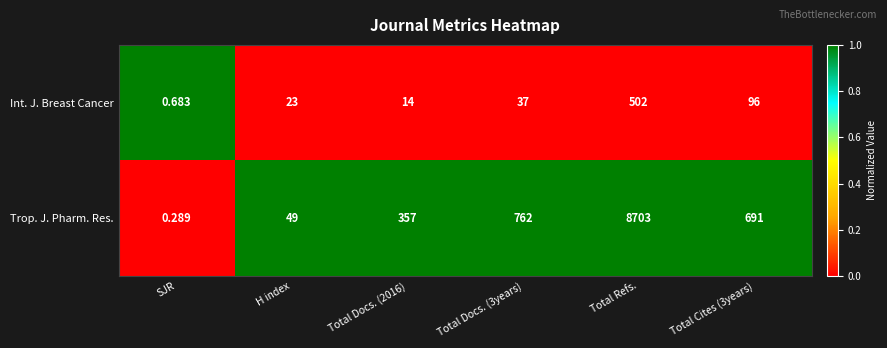

At how many categories does at least one series exceed 0?

6